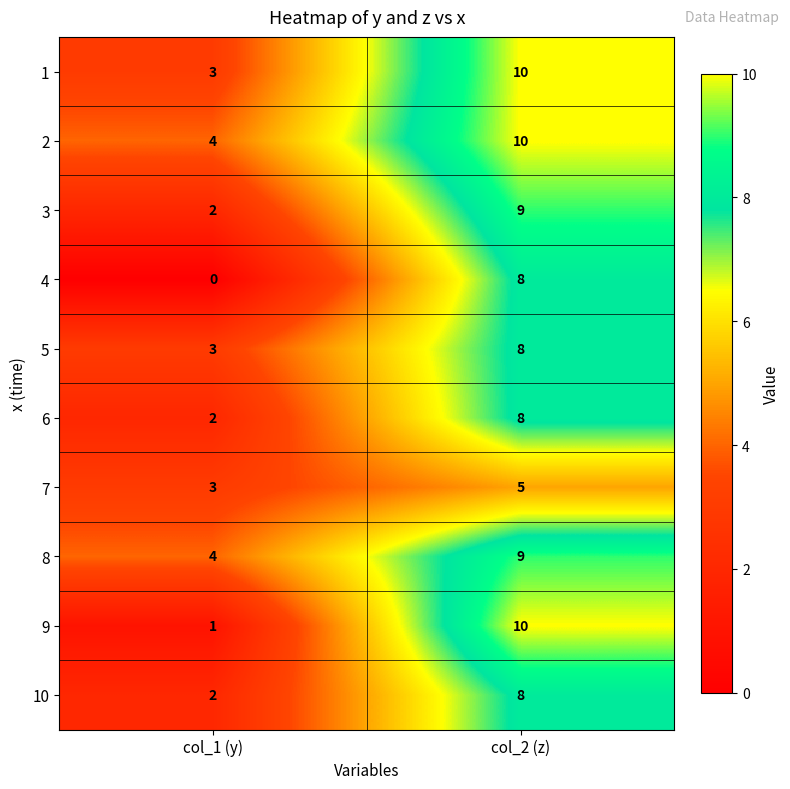

What is the sum of all 3 values?

11